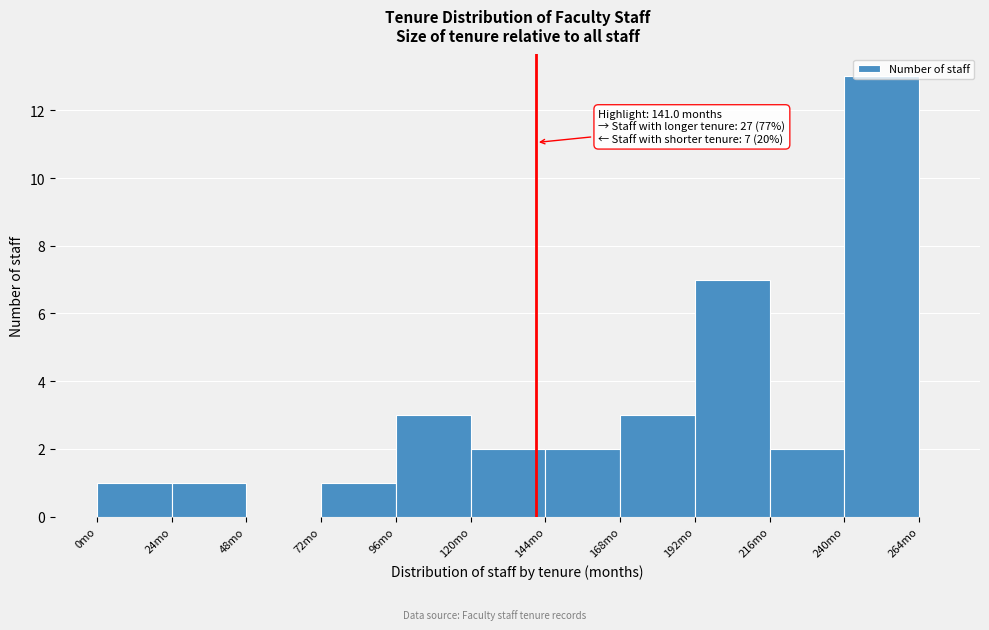

Around what value on the x-axis is the tallest bar? Give the approximate position of its centre, as read against the axis.

250